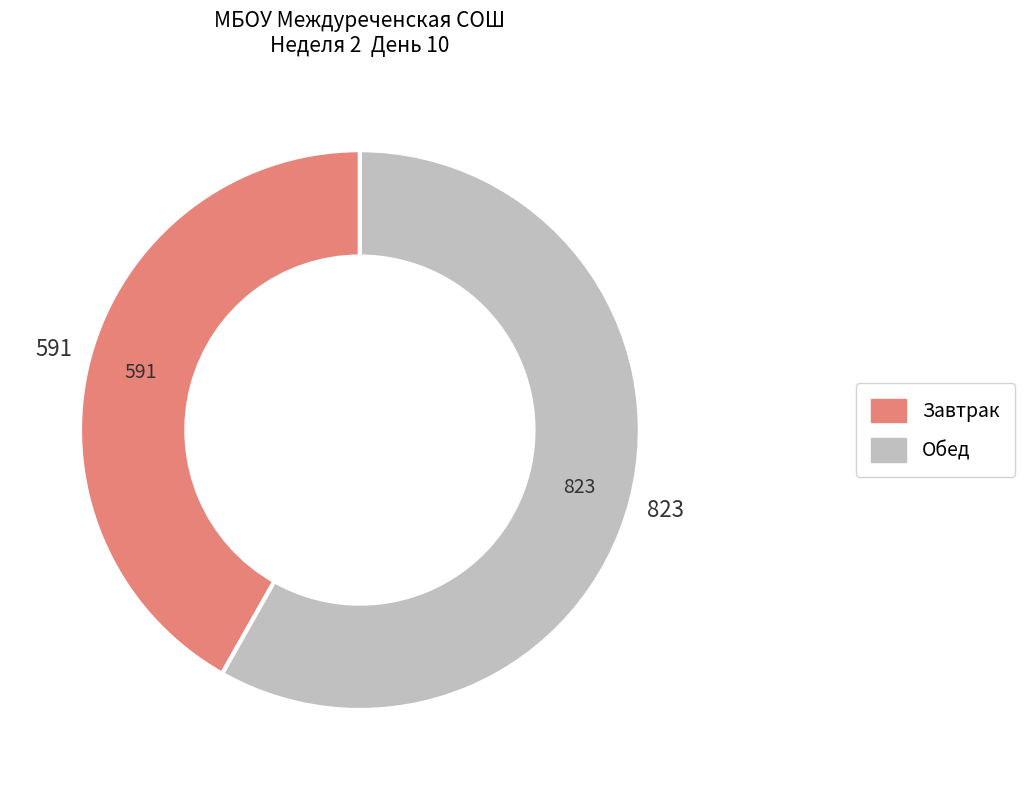

How many slices are in this pie chart?

2